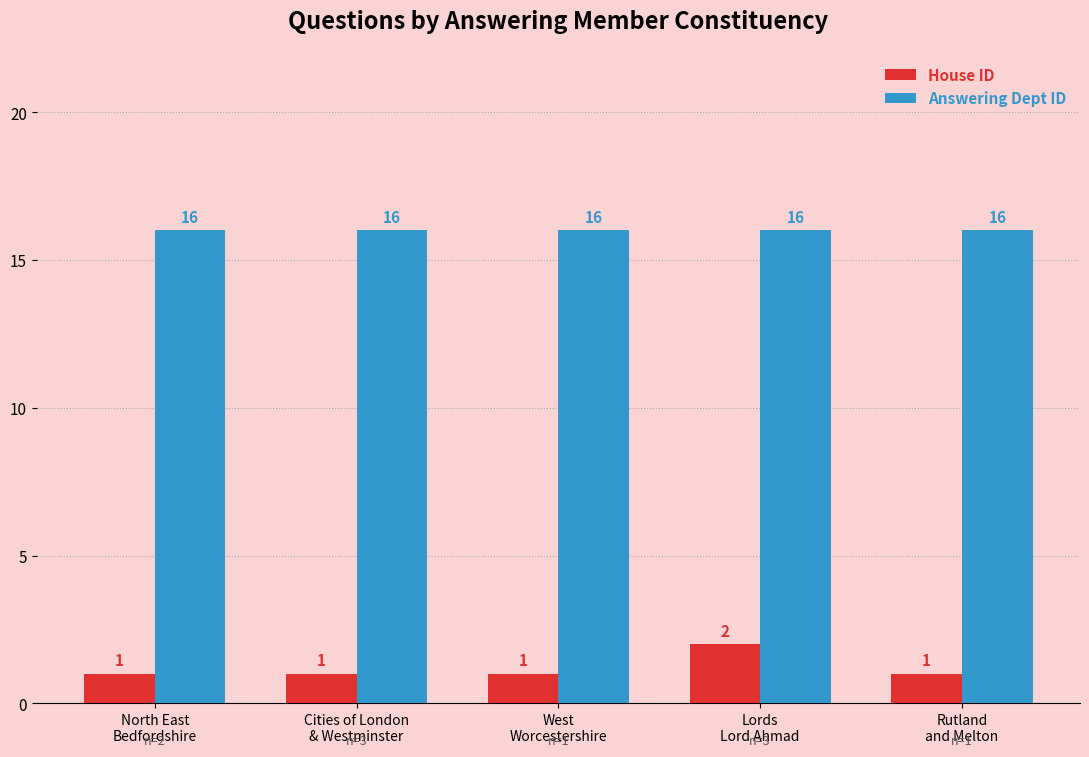

What is the spread (max minus min) of values at Cities of London
& Westminster?

15